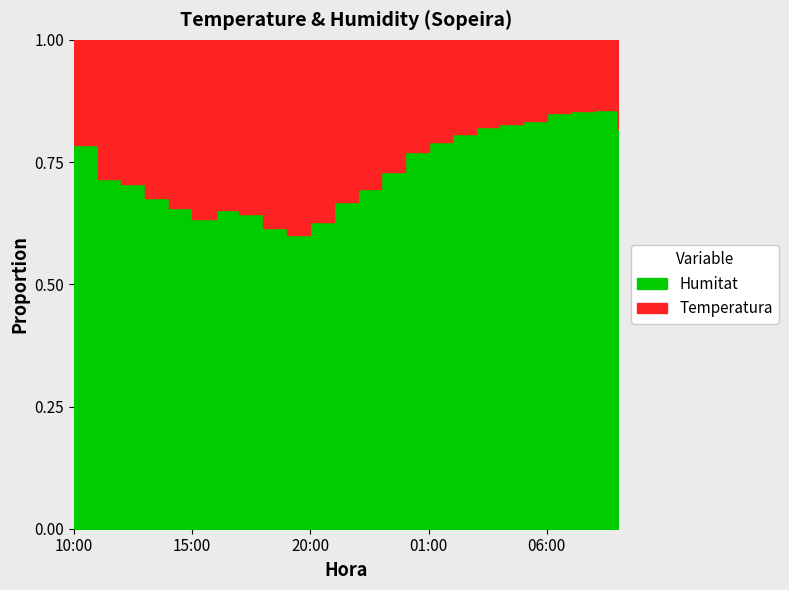

Reading right to left, extract all data points from this chart.

0.8	0.9	0.9	0.9	0.8	0.8	0.8	0.8	0.8	0.8	0.7	0.7	0.7	0.6	0.6	0.6	0.6	0.7	0.6	0.7	0.7	0.7	0.7	0.8